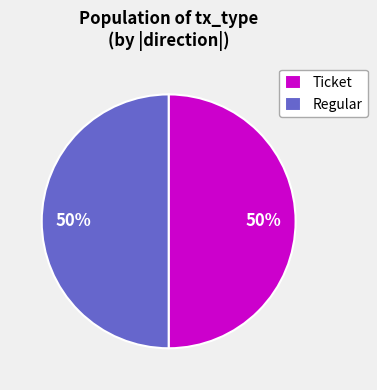

Approximately how many times larger is the value at Regular compared to Ticket?

1.0